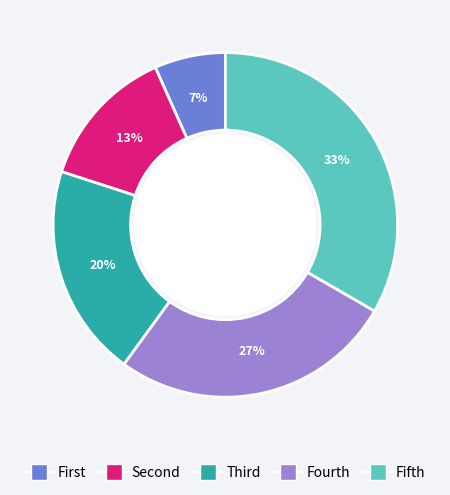

To the nearest percent, what is the average slice percentage?

20%